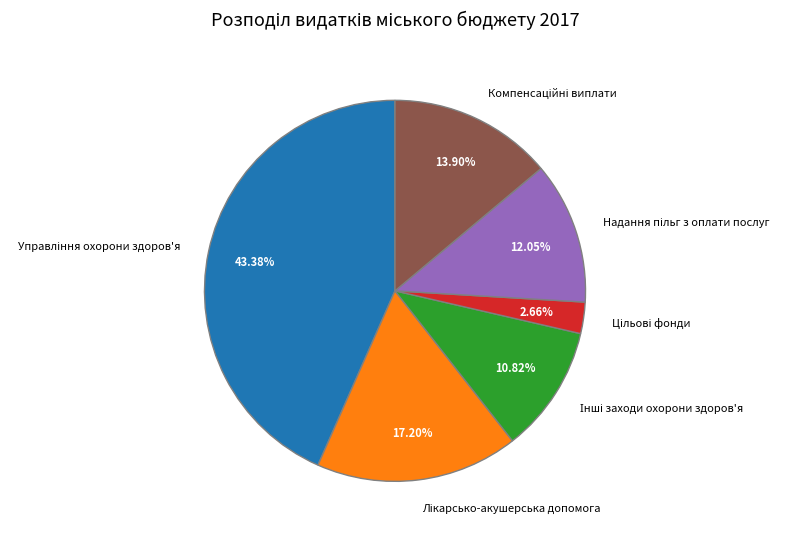

Is there a majority slice in this chart?

No